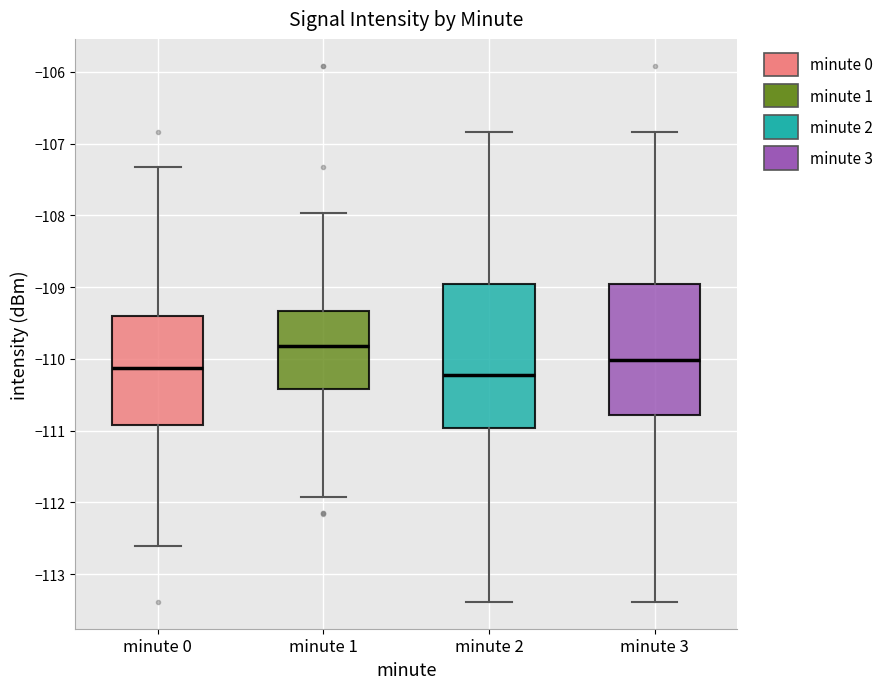

Reading left to right, read every box against the y-axis: the position of its median line, the range the box covers, and the ends of its whiskers. The values are not printed on the chart, so give them approximately, as read against the axis.

minute 0: median -110.1, box -110.9 to -109.4, whiskers -112.6 to -107.3
minute 1: median -109.8, box -110.4 to -109.3, whiskers -111.9 to -108.0
minute 2: median -110.2, box -111.0 to -109.0, whiskers -113.4 to -106.8
minute 3: median -110.0, box -110.8 to -109.0, whiskers -113.4 to -106.8